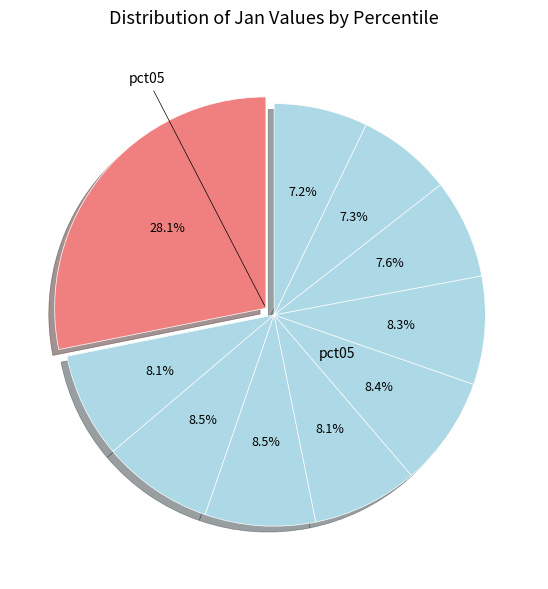

Count the number of slices in the pie.

10